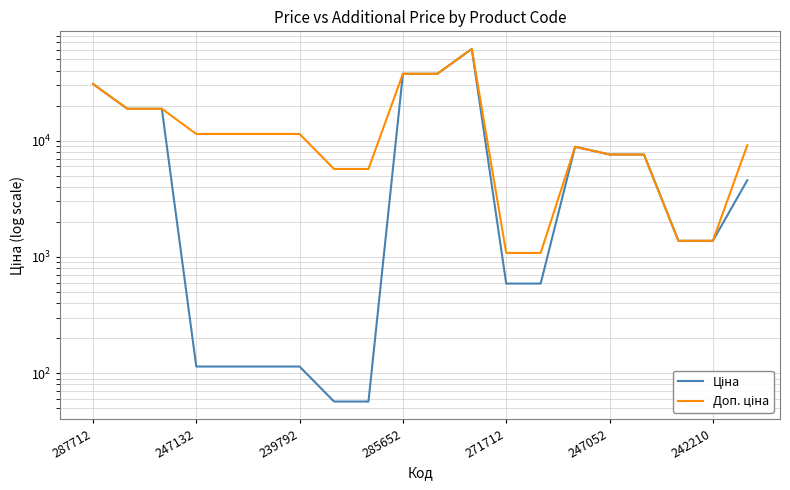

Count the number of categories in the chart.

20